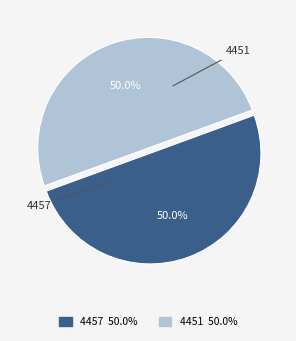

How many segments does this pie chart have?

2